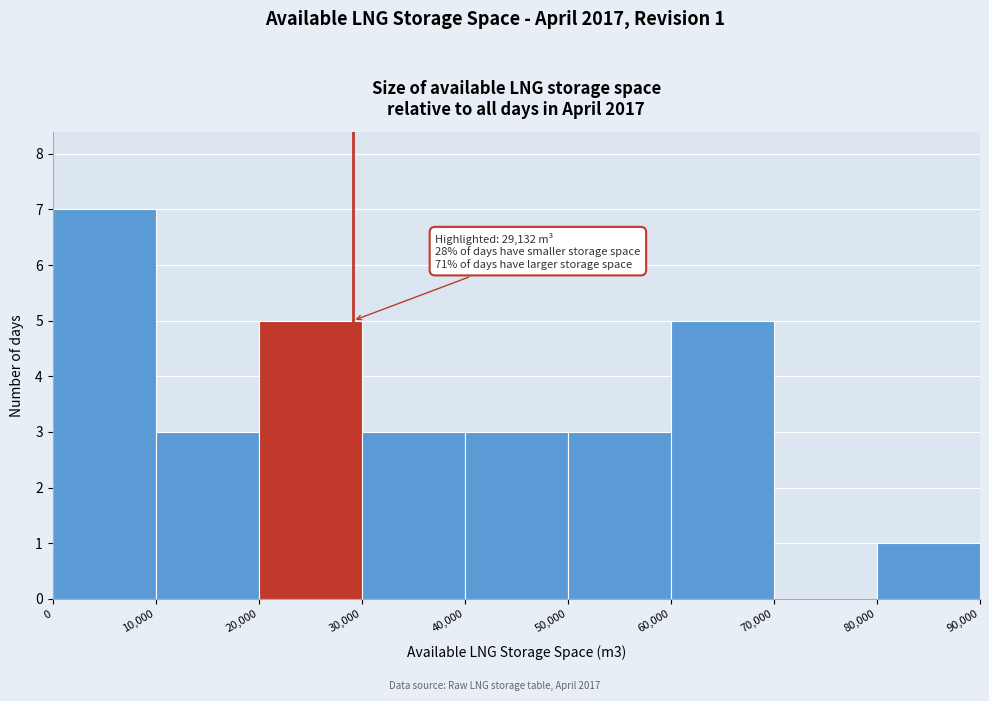

Which range on the x-axis has the tallest bar?

0 to 10,000